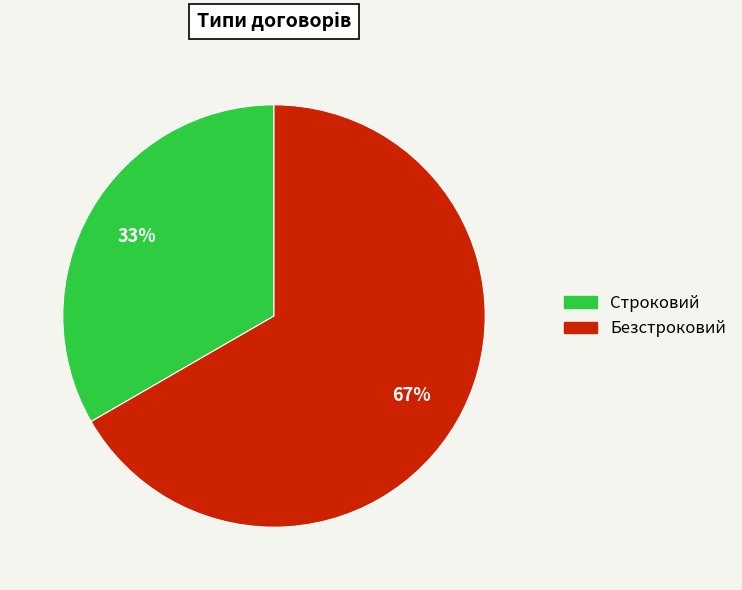

Does Безстроковий account for over 50% of the chart?

Yes